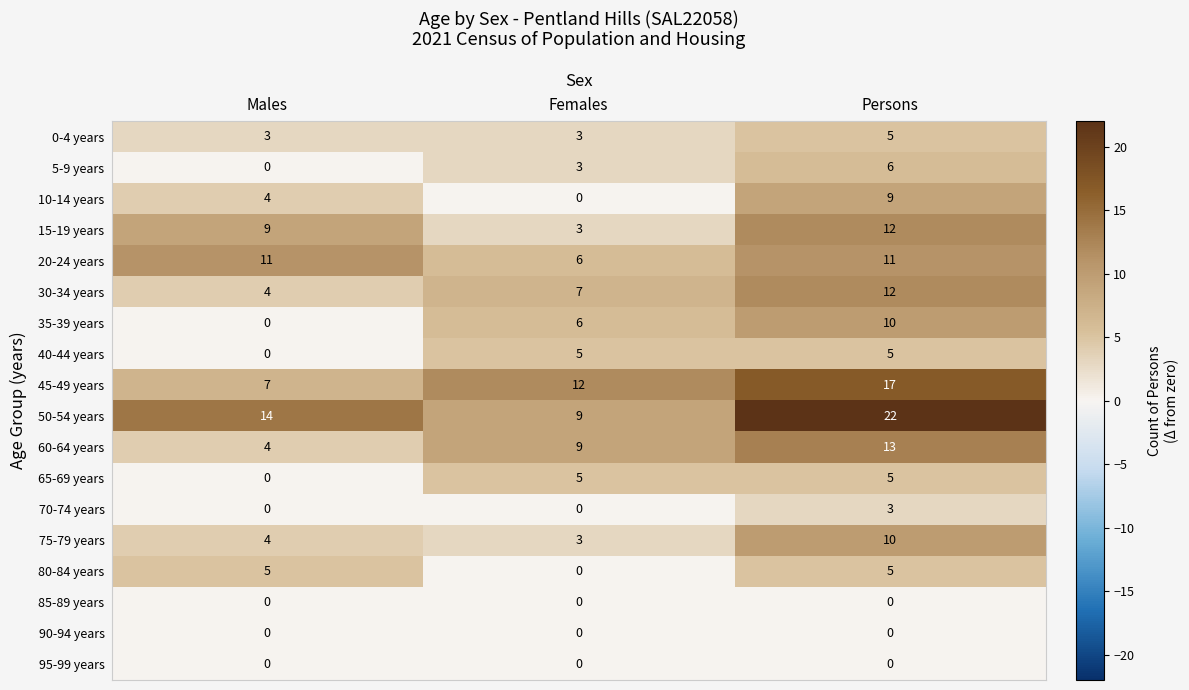

Which series has the widest spread of values?

50-54 years